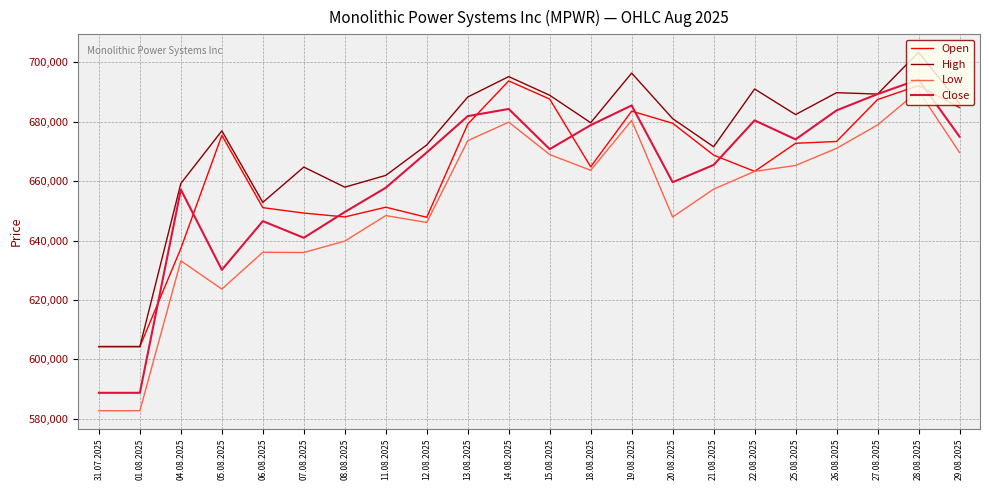

True or false: Close has a value of 683806 at 26.08.2025.

True